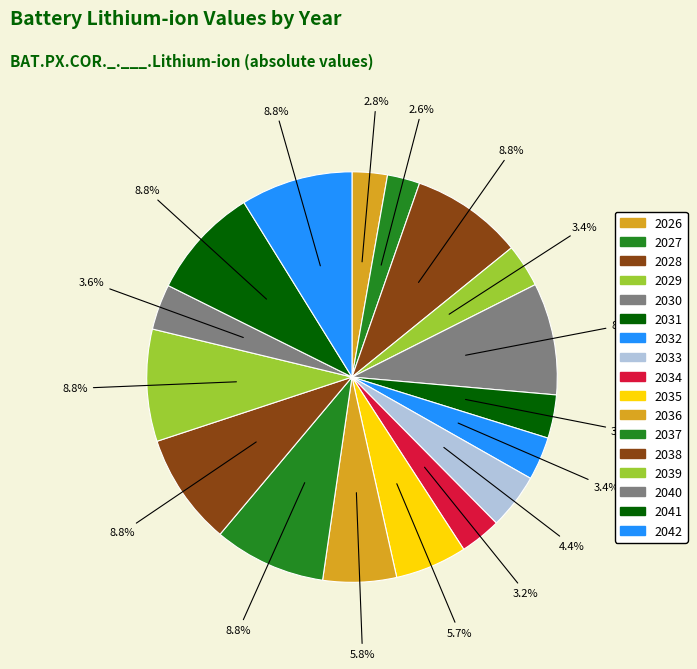

How many segments does this pie chart have?

17